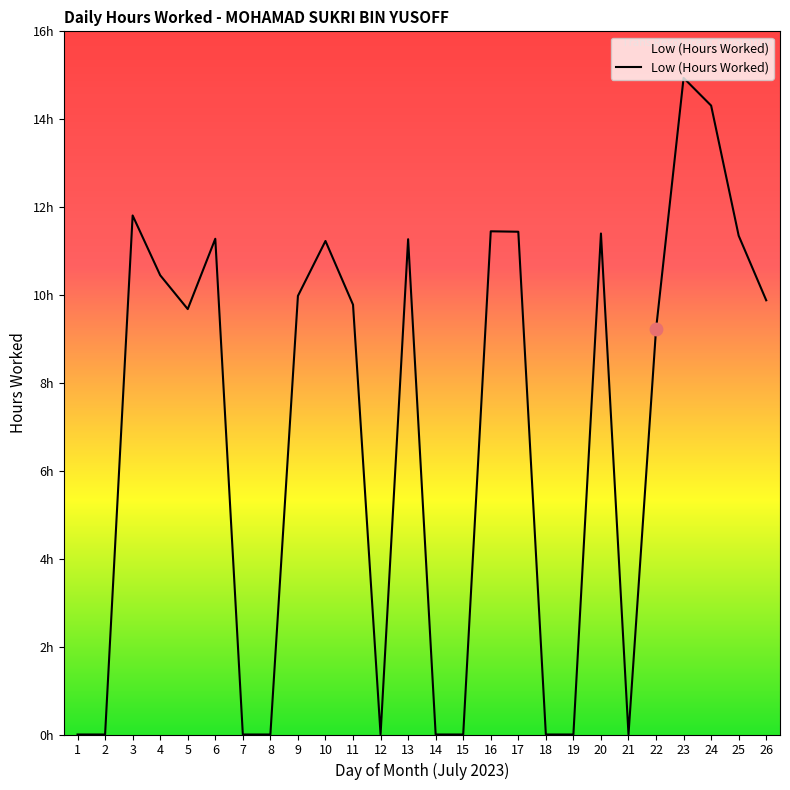

Is this an area chart (filled region under the line)?

Yes